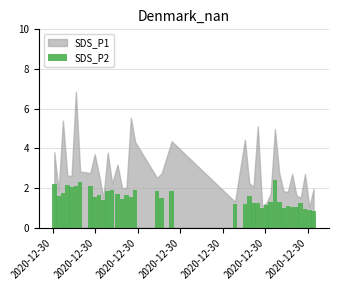

What is the maximum value shown in the chart?

2.4